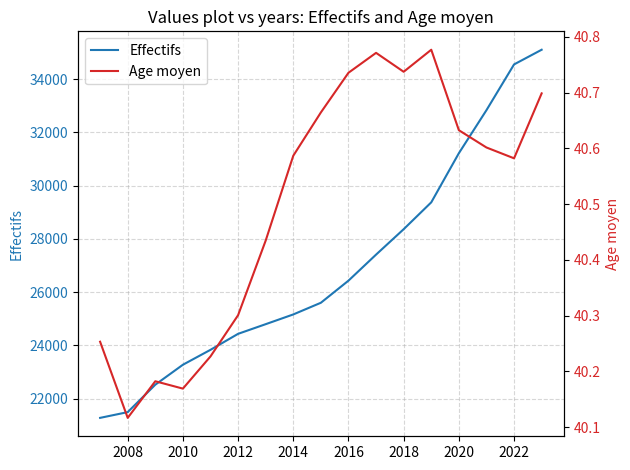

Which label corresponds to the smallest value in the chart?

2008